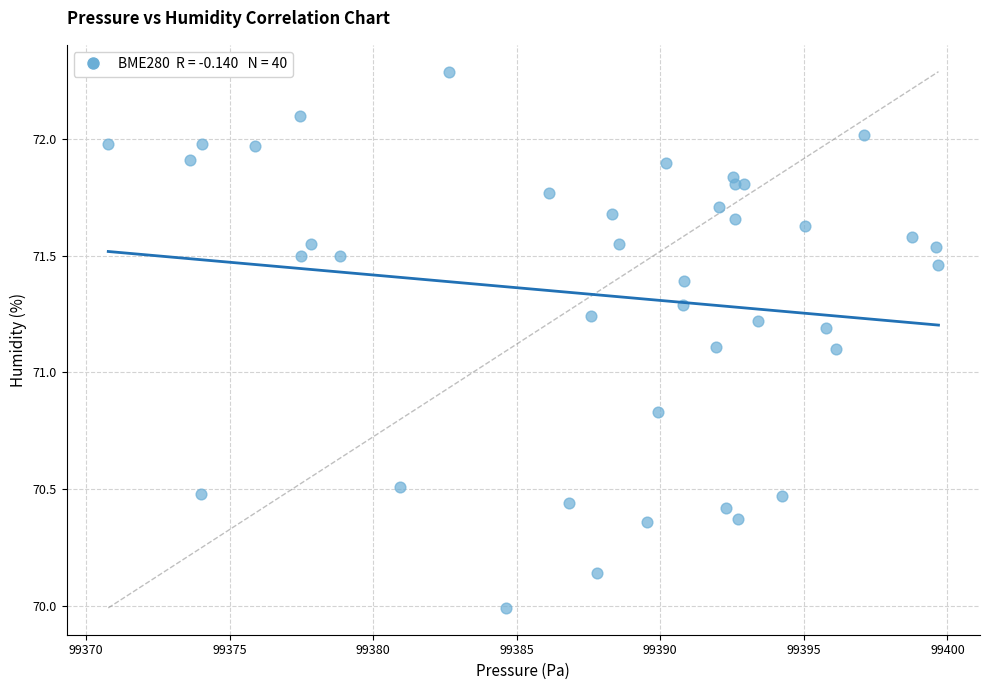

What is the range of Y values (max minus min)?

2.3